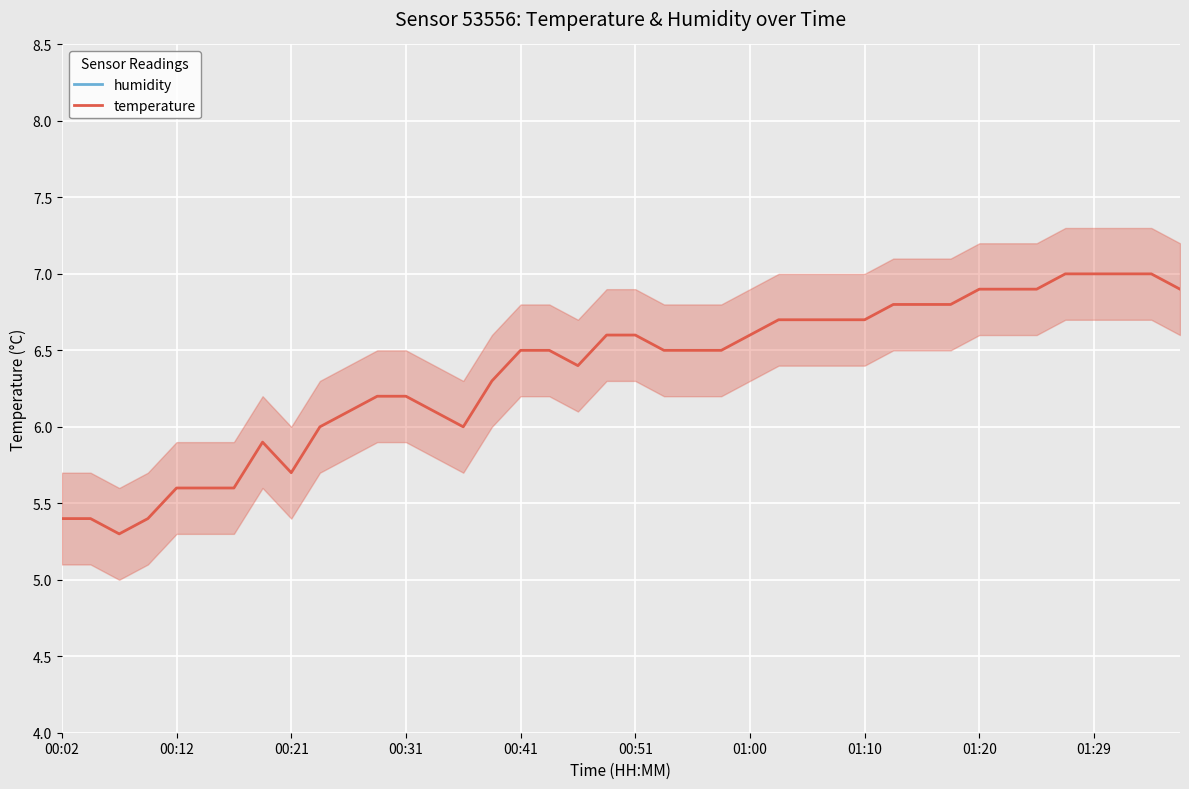

The temperature series shows 9.3 at 01:29. True or false?

False